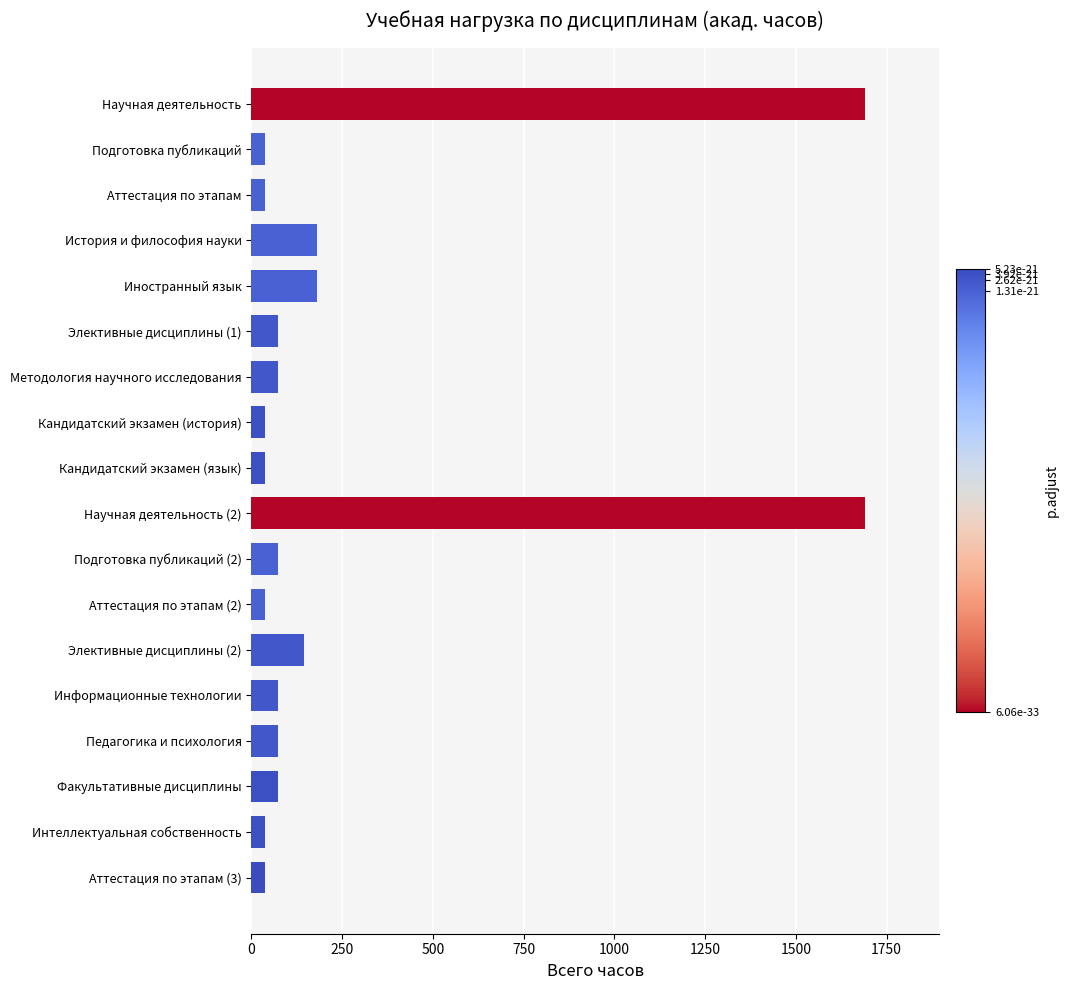

Reading top to bottom, extract all data points from this chart.

1692	36	36	180	180	72	72	36	36	1692	72	36	144	72	72	72	36	36